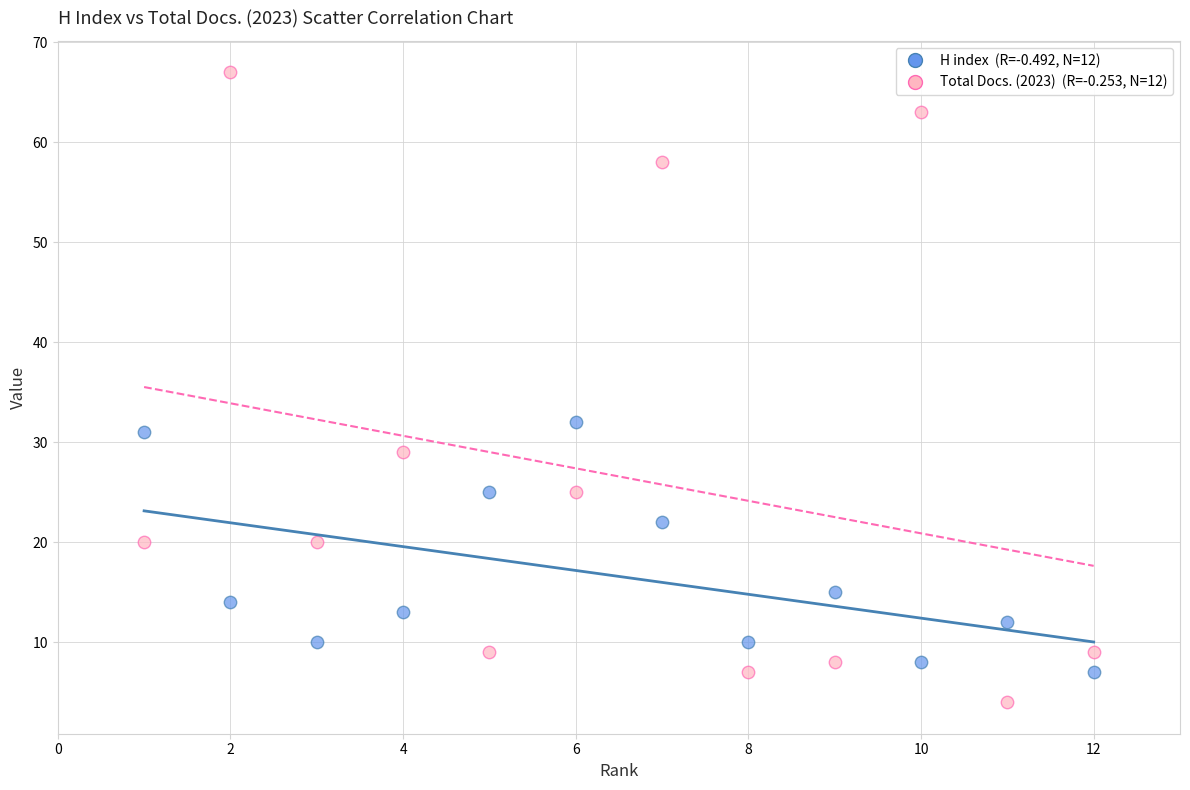

Across all series, what Y value is closest to 35?

32